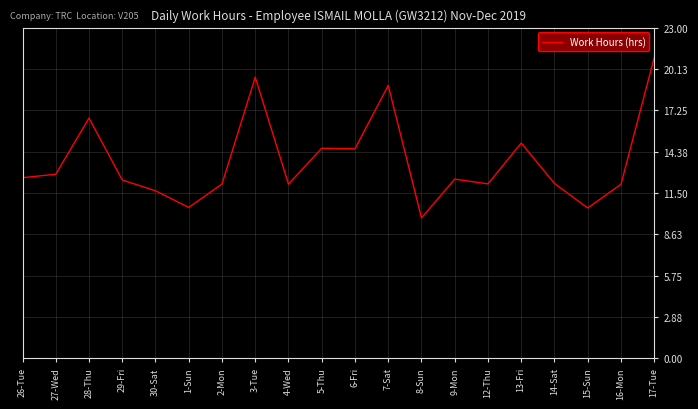

Which category has the highest value across all series?

17-Tue